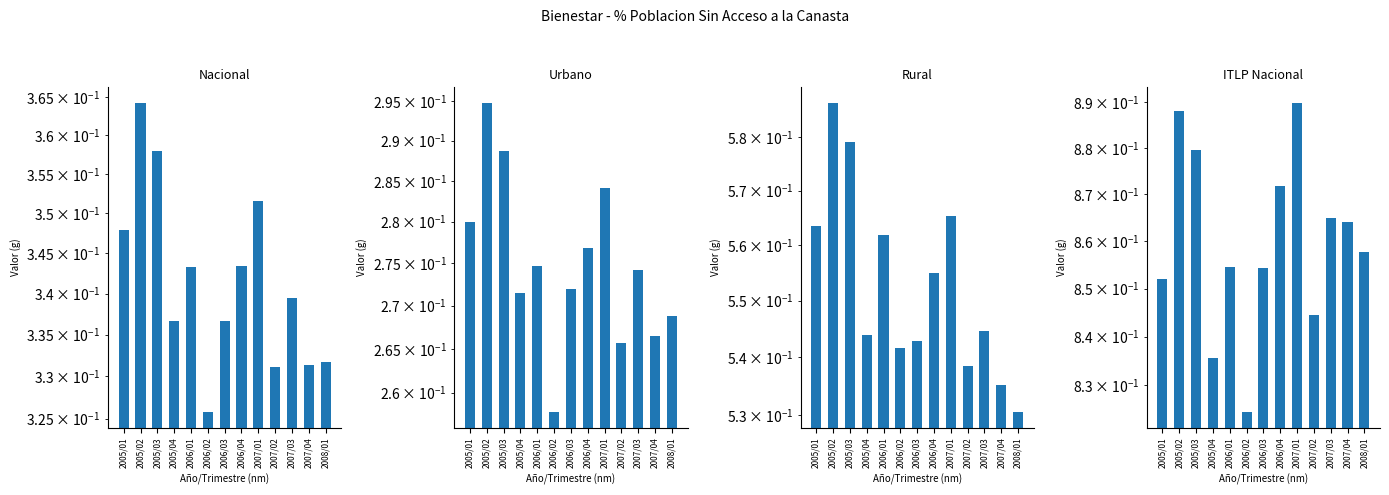

What is the label of the 6th bar from the left?

2006/02